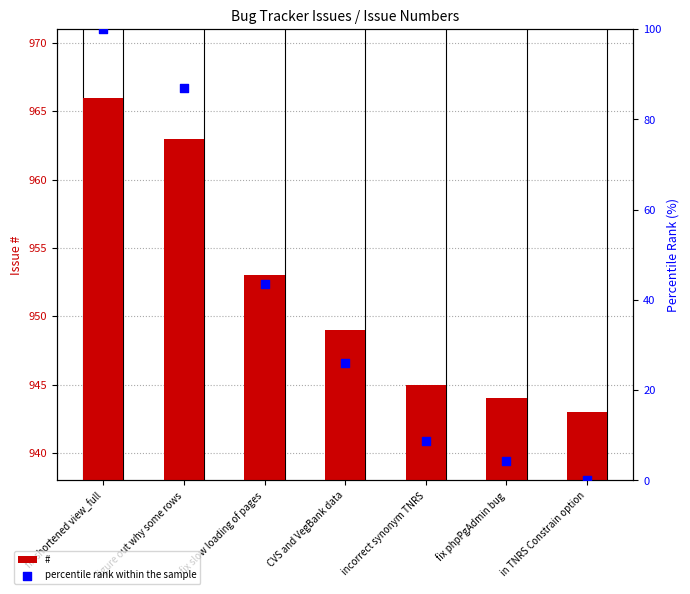

At which category is the sum across all series the highest?

fix shortened view_full